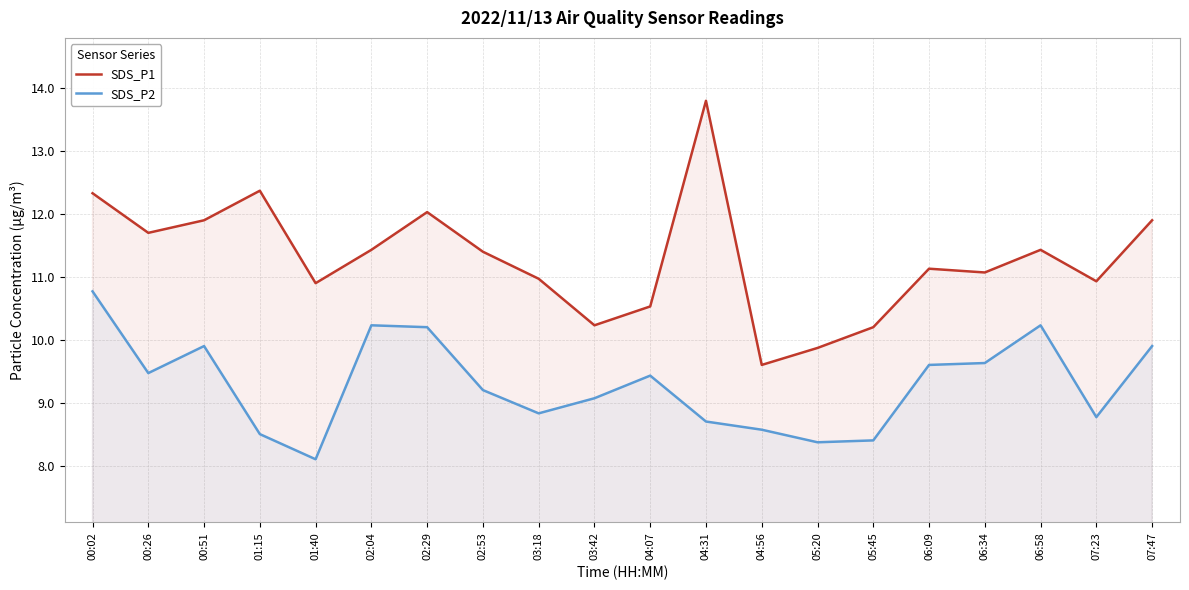

True or false: SDS_P2 has a value of 2.7 at 00:02.

False